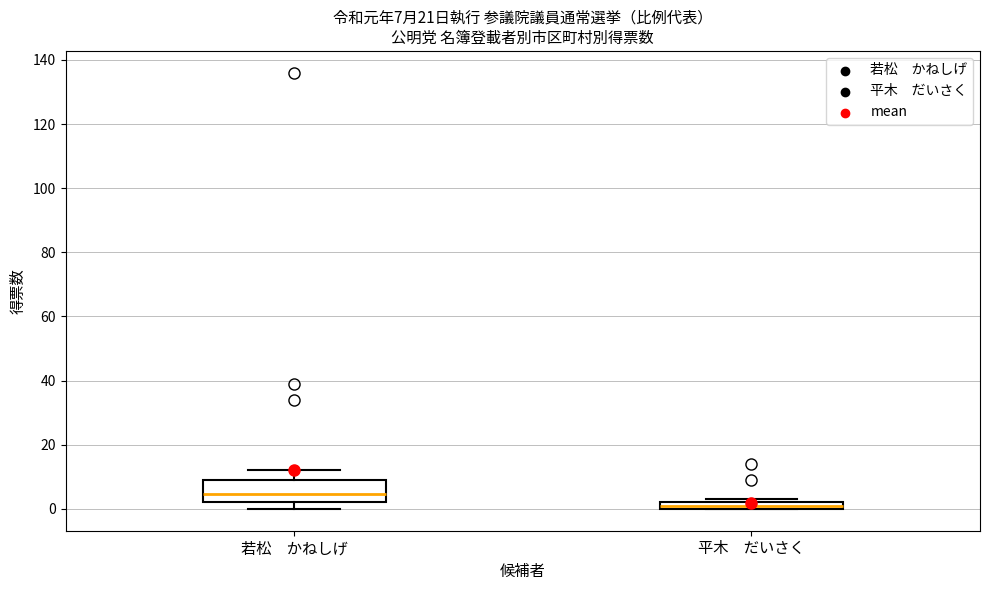

Comparing the boxes themselves (not the whiskers), which one is the tallest?

若松 かねしげ